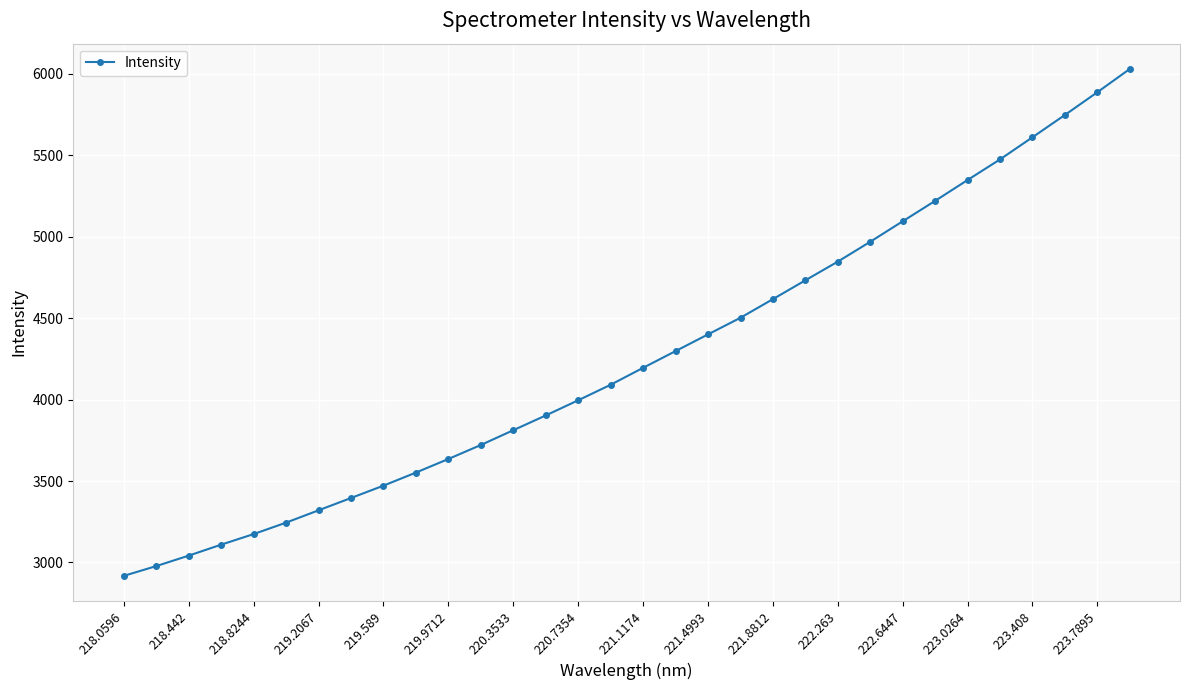

What is the difference between the second highest and second lowest values?

2909.9